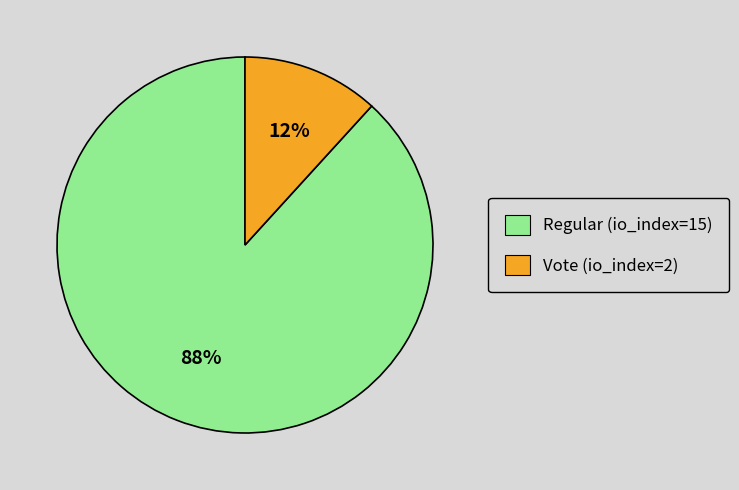

How many segments does this pie chart have?

2